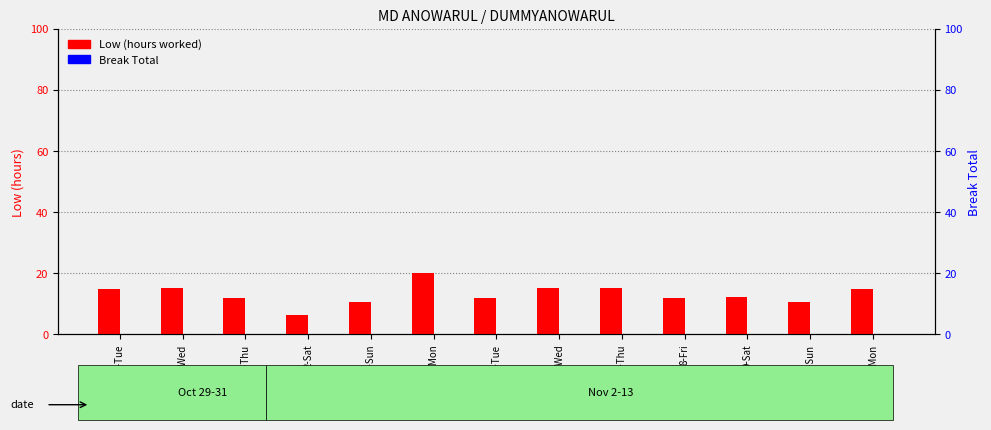

What position from the left is 7-Thu?

9